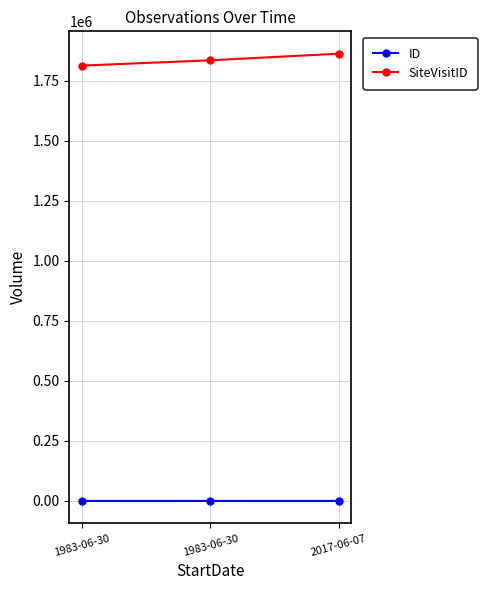

Does the chart have visible grid lines?

Yes